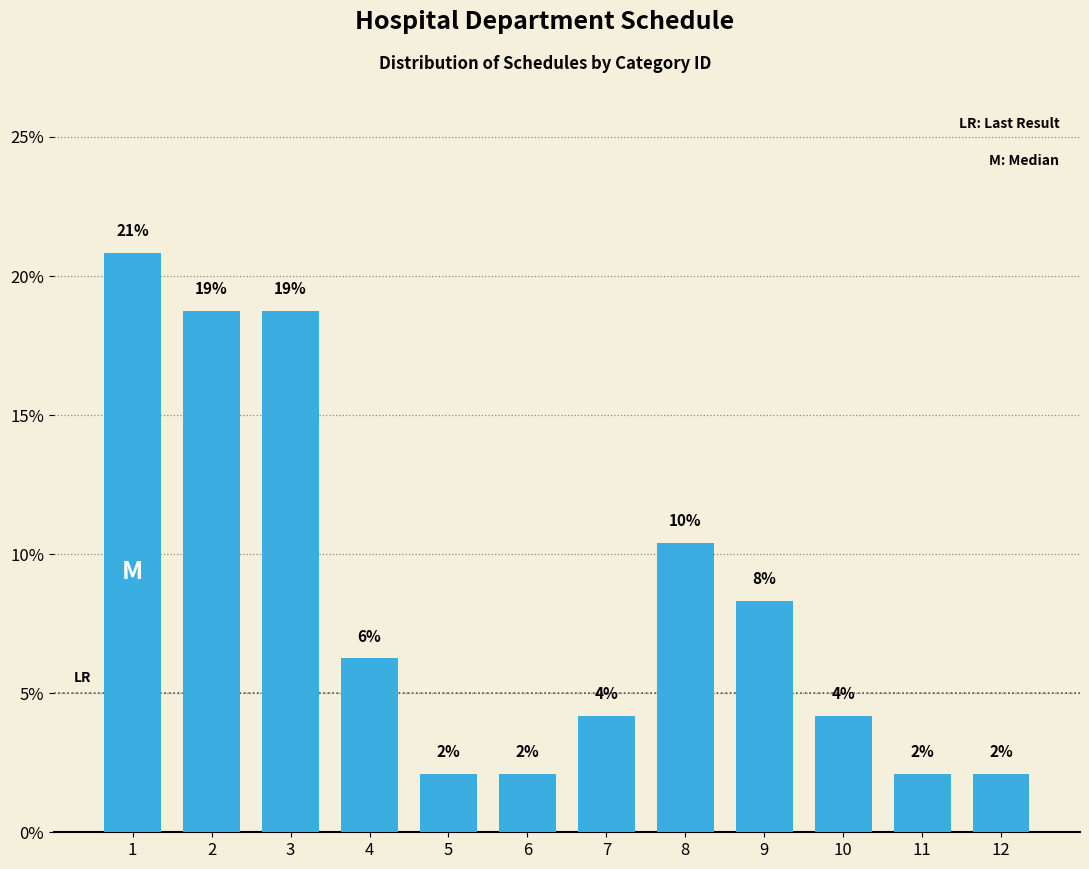

How many bars are there in total?

12